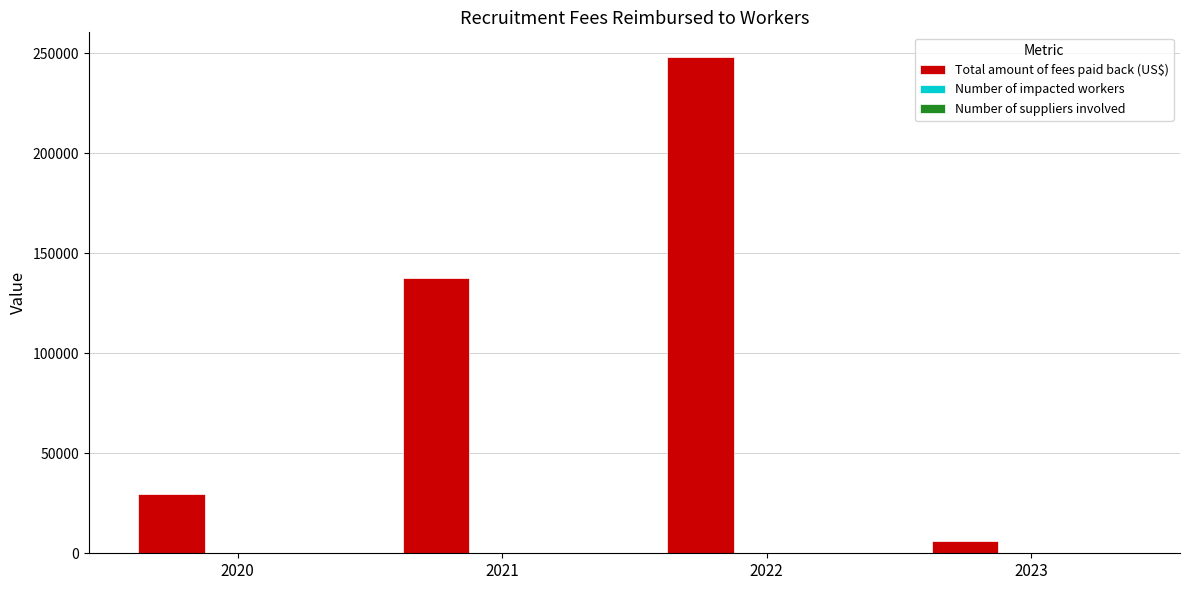

Which series changed the most between 2021 and 2022?

Total amount of fees paid back (US$)